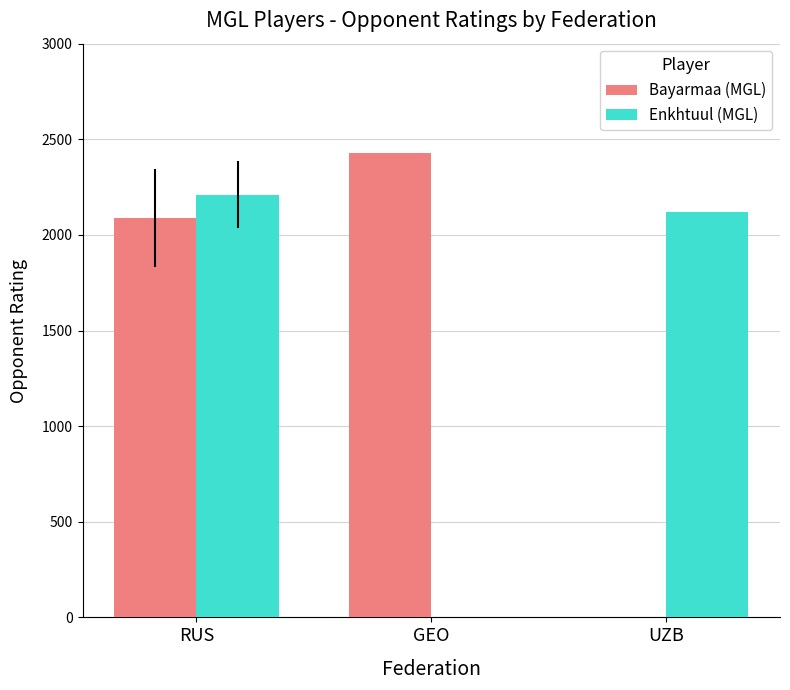

How many data points in Bayarmaa (MGL) are above 2088?

2